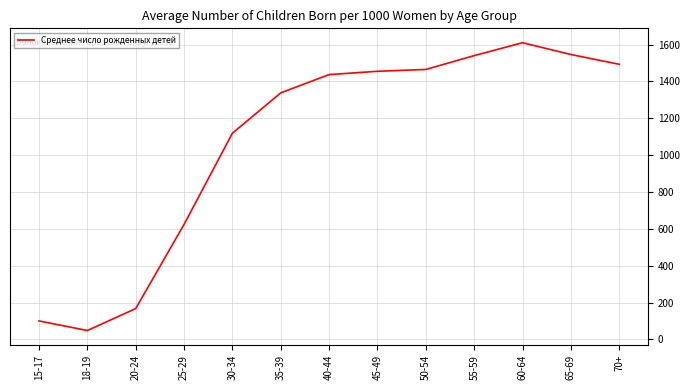

At which category does the chart reach its minimum across all series?

18-19